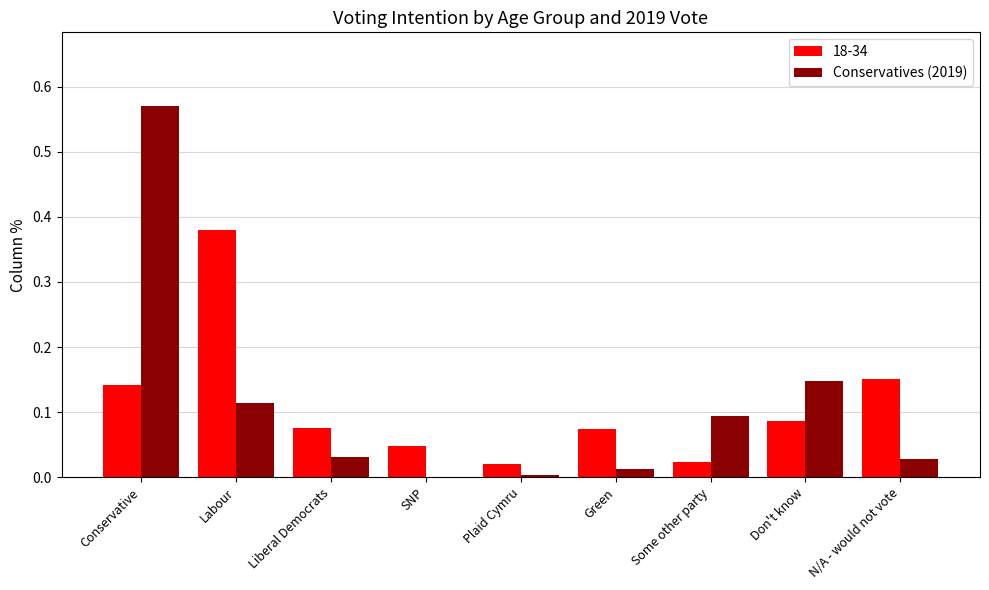

What is the sum of all 18-34 values?

1.0